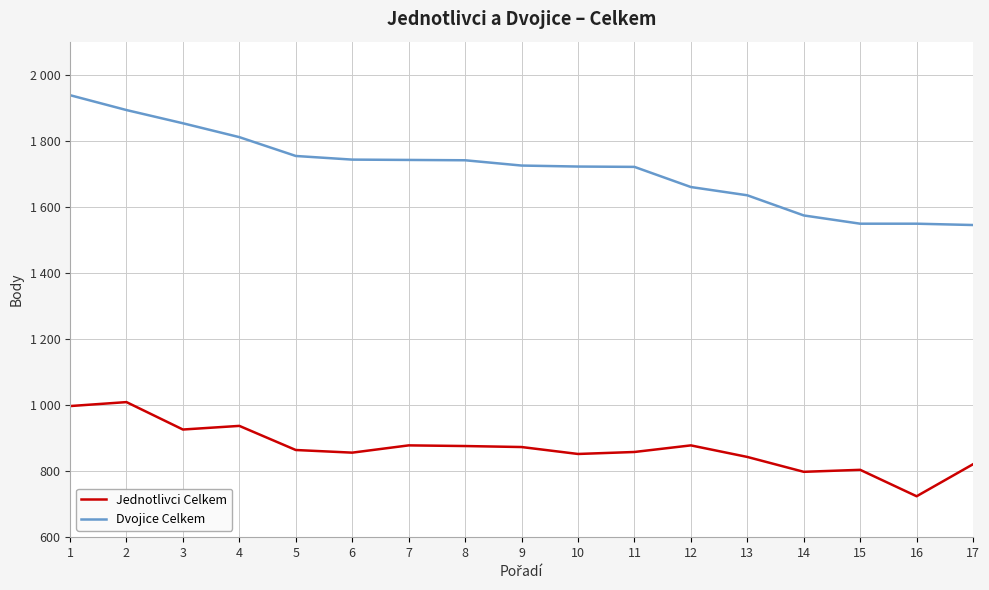

Rank the series by their maximum value, from highest to lowest.

Dvojice Celkem, Jednotlivci Celkem